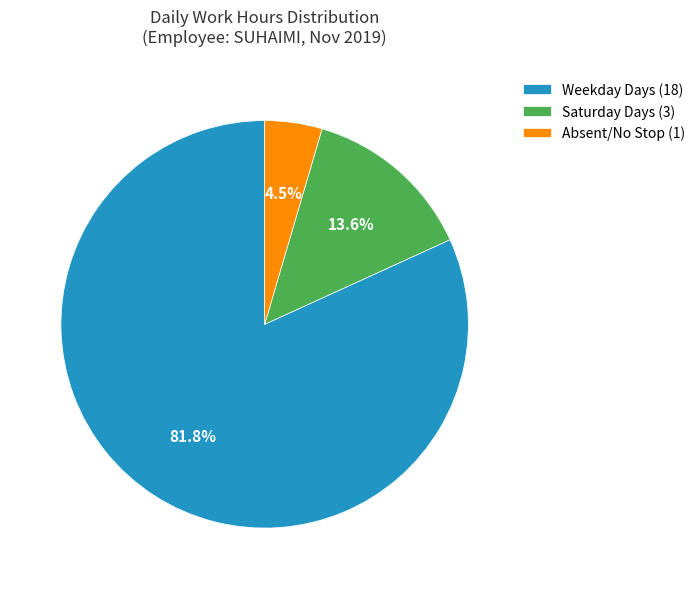

How many slices are in this pie chart?

3